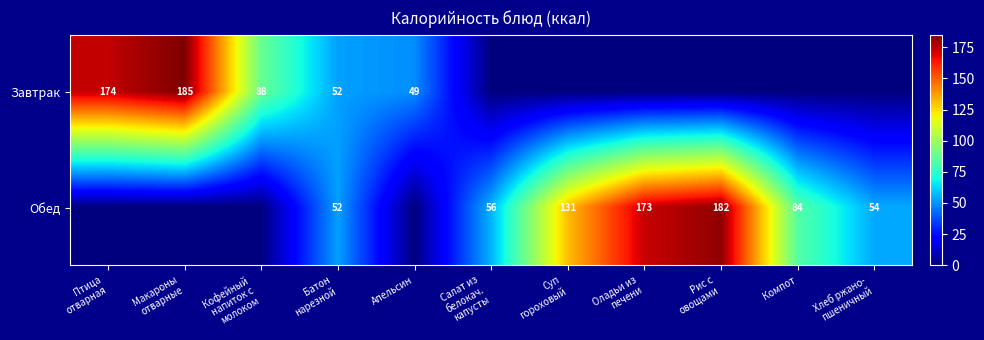

The value of Обед at Компот is 109. True or false?

False